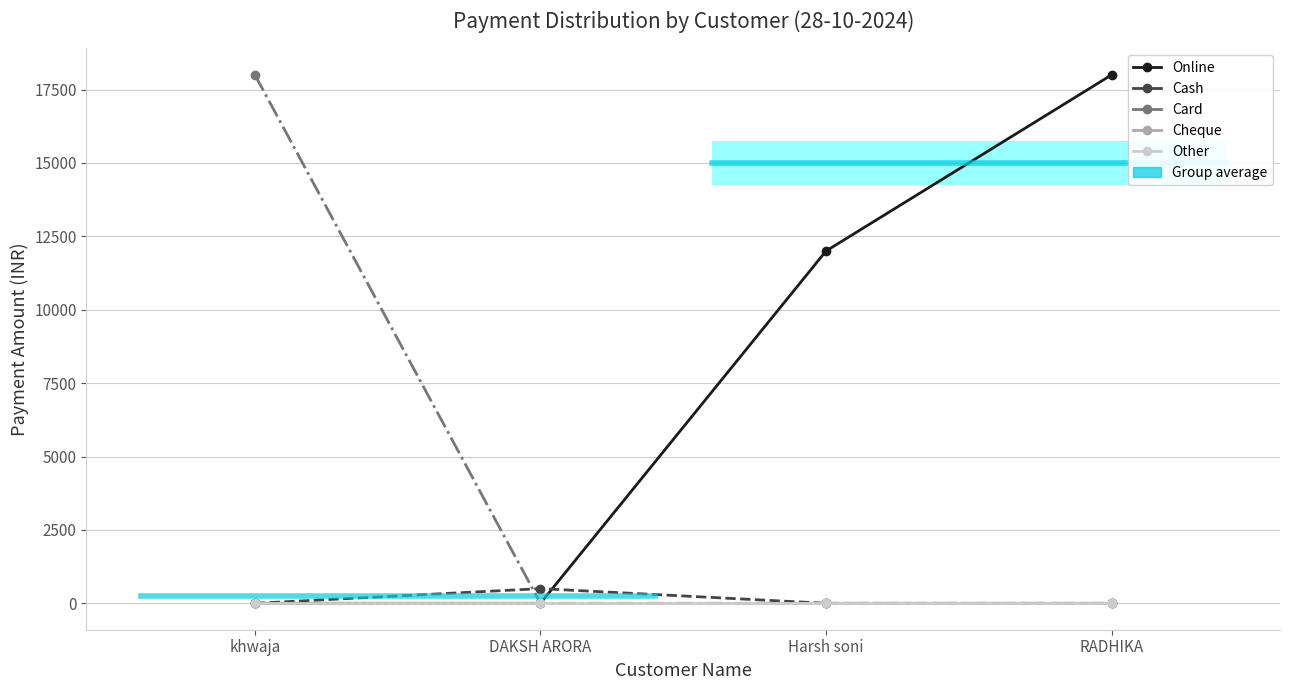

What is the label of the 3rd point from the right?

DAKSH ARORA